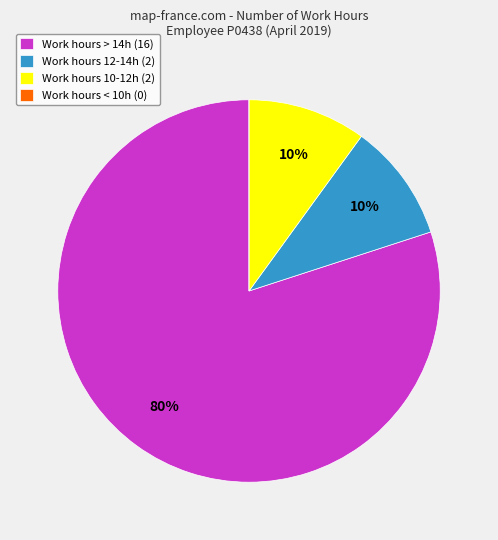

What percentage is the Work hours 10-12h (2) slice, to the nearest percent?

10%